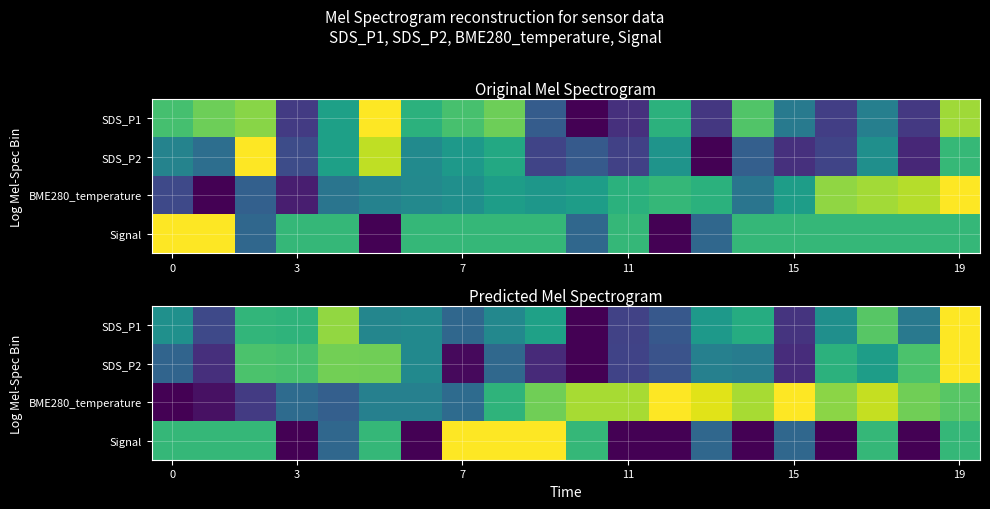

What is the greatest value displayed?

1.0